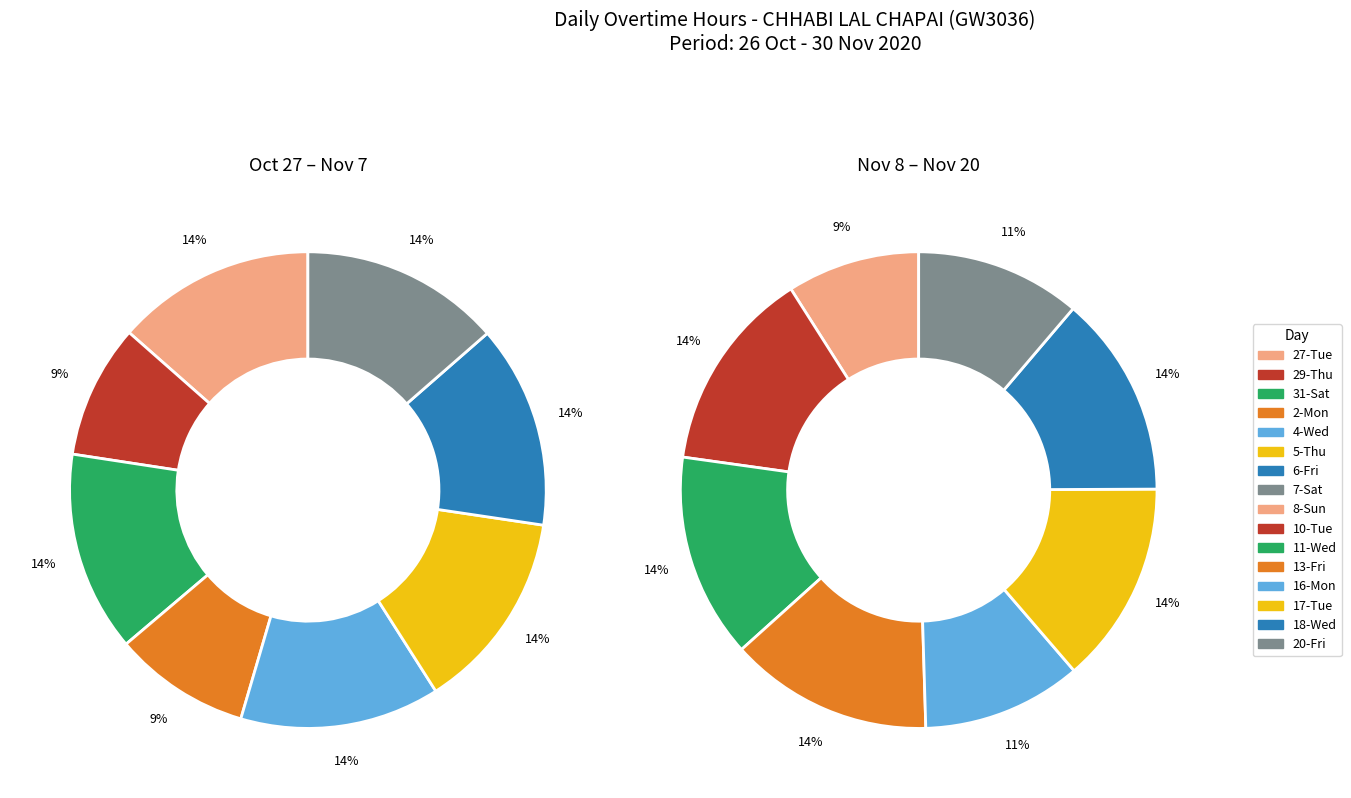

Which slice is the largest?

6-Fri